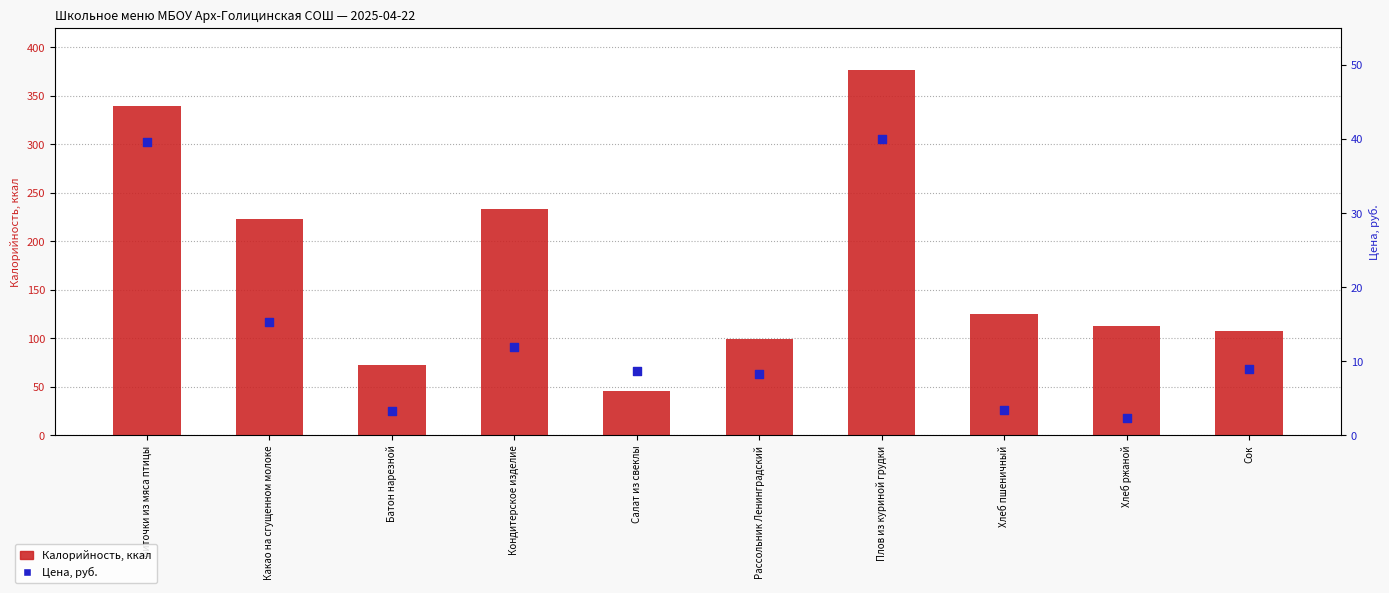

Which series has the largest total across all categories?

Калорийность